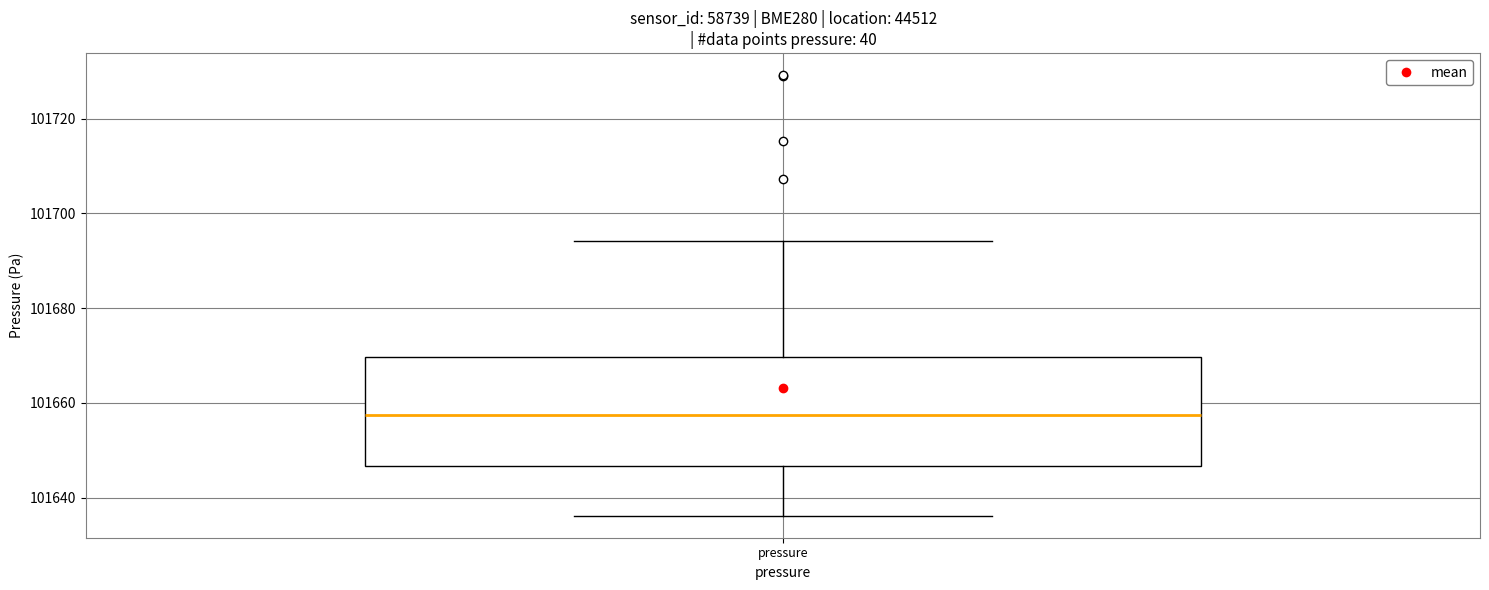

Read this box plot against the y-axis: the position of the median line, the range covered by the box, and the ends of both whiskers. The values are not printed on the chart, so give them approximately, as read against the axis.

median 101658, box 101646 to 101670, whiskers 101636 to 101694